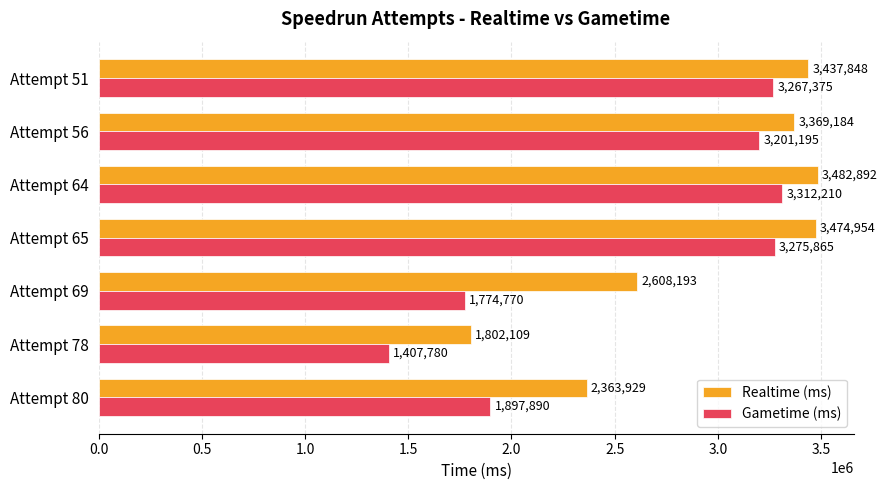

What is the average value of the Gametime (ms) series?

2591012